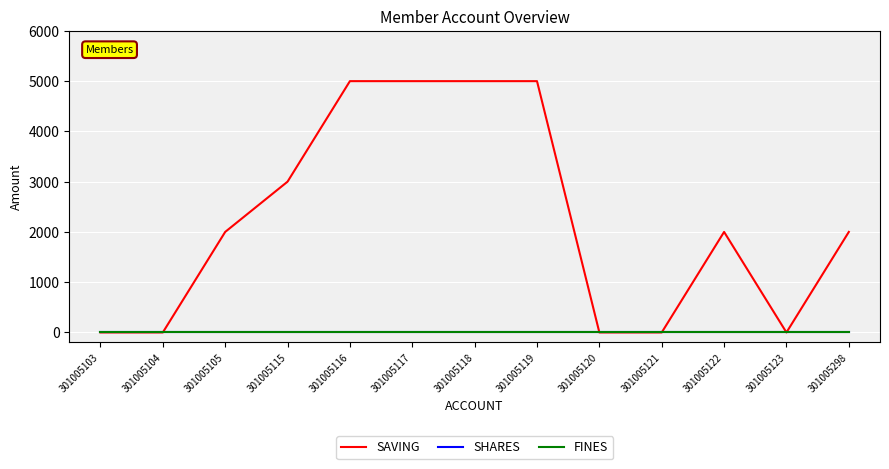

What is the sum of all SAVING values?

29000